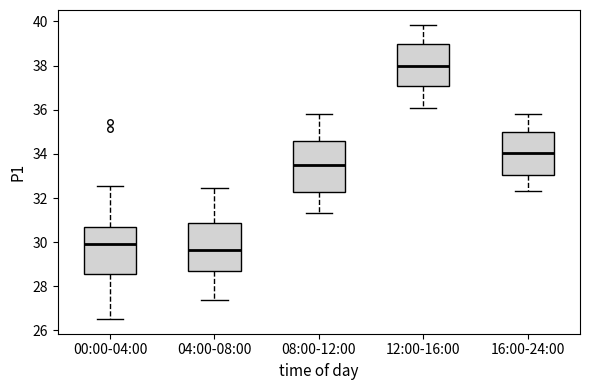

Reading left to right, read every box against the y-axis: the position of its median line, the range the box covers, and the ends of its whiskers. The values are not printed on the chart, so give them approximately, as read against the axis.

00:00-04:00: median 30.0, box 28.6 to 30.6, whiskers 26.6 to 32.6
04:00-08:00: median 29.6, box 28.8 to 30.8, whiskers 27.4 to 32.4
08:00-12:00: median 33.4, box 32.2 to 34.6, whiskers 31.4 to 35.8
12:00-16:00: median 38.0, box 37.0 to 39.0, whiskers 36.2 to 39.8
16:00-24:00: median 34.0, box 33.0 to 35.0, whiskers 32.4 to 35.8